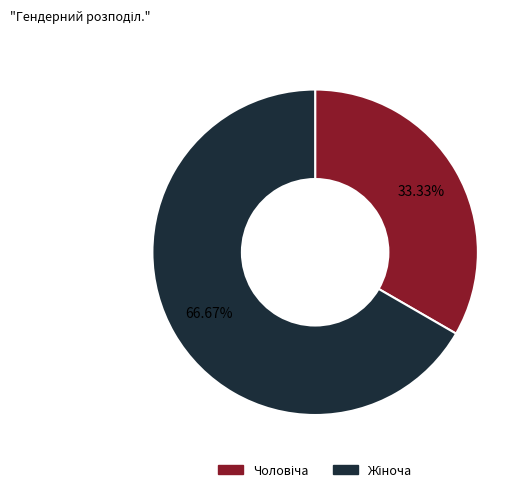

Is there a majority slice in this chart?

Yes